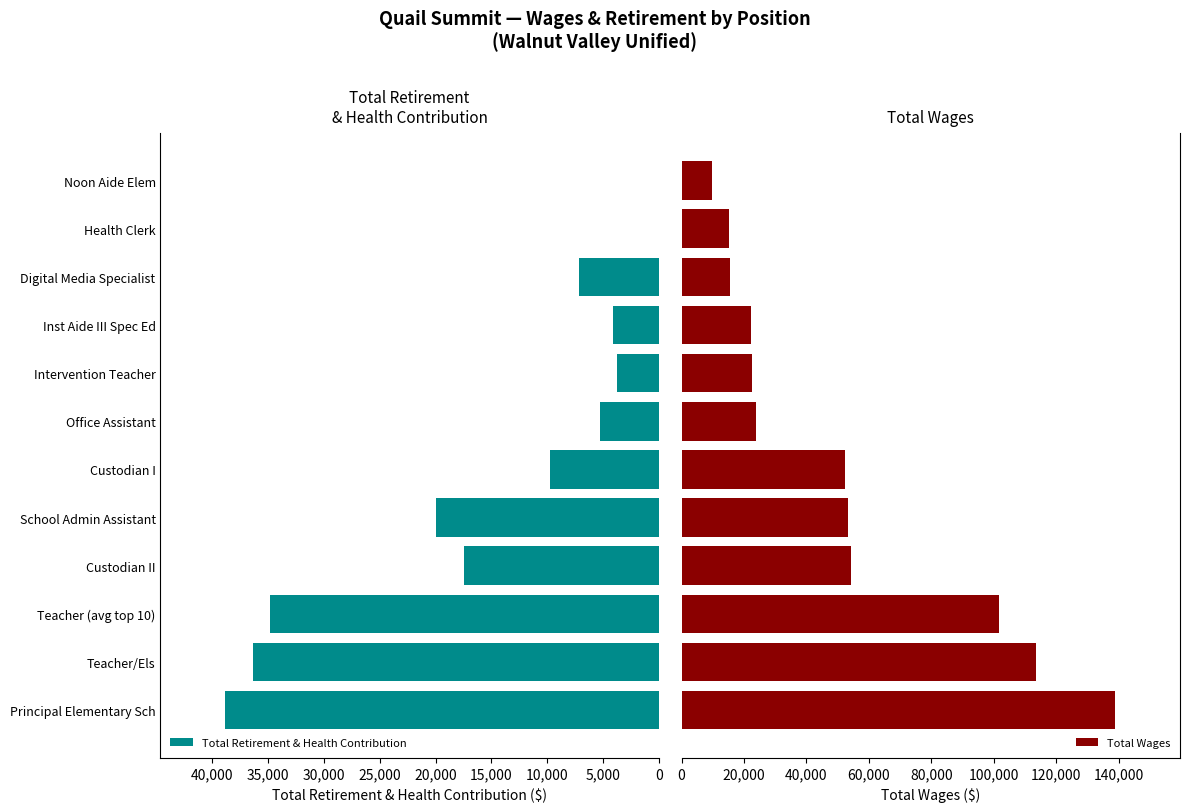

What is the highest value of the Total Retirement & Health Contribution series?

38807.0